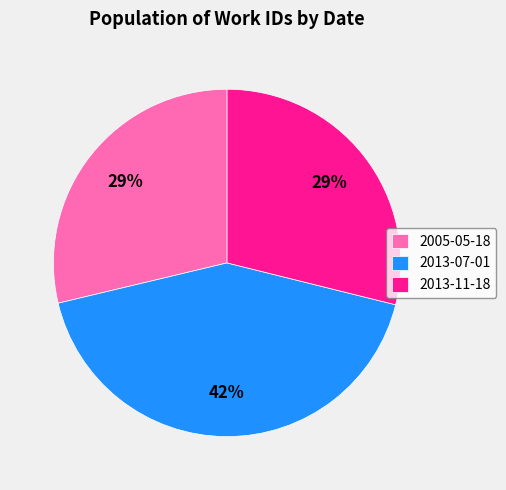

Does any single category account for the majority?

No